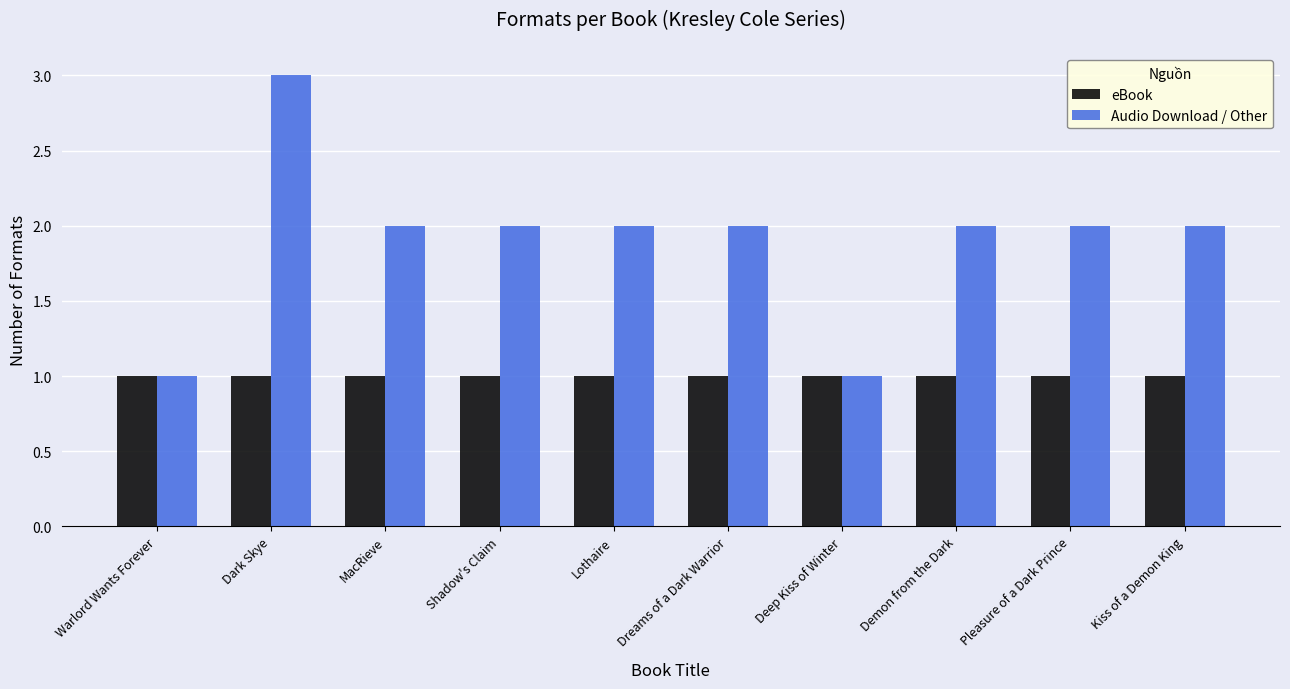

How many categories are shown in the chart?

10